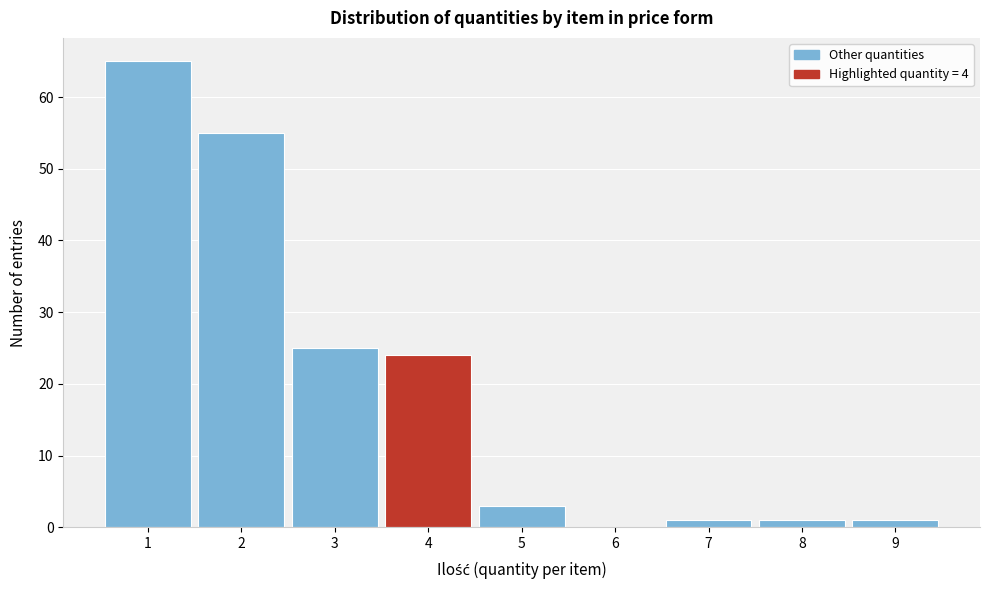

Over which range of the x-axis is the bar tallest?

0.5 to 1.5